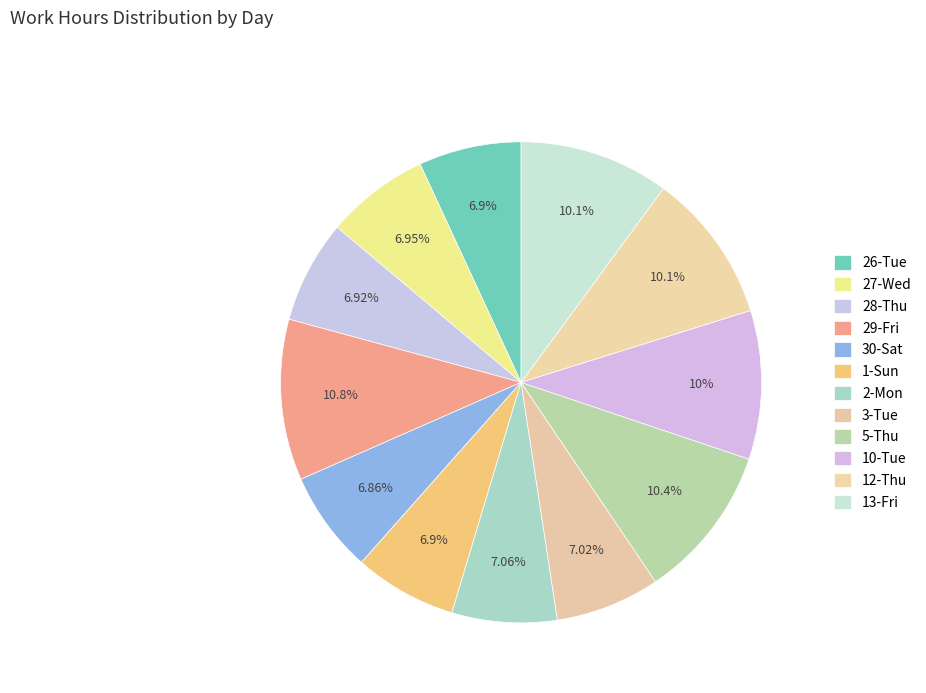

To the nearest percent, what portion does 26-Tue represent?

7%